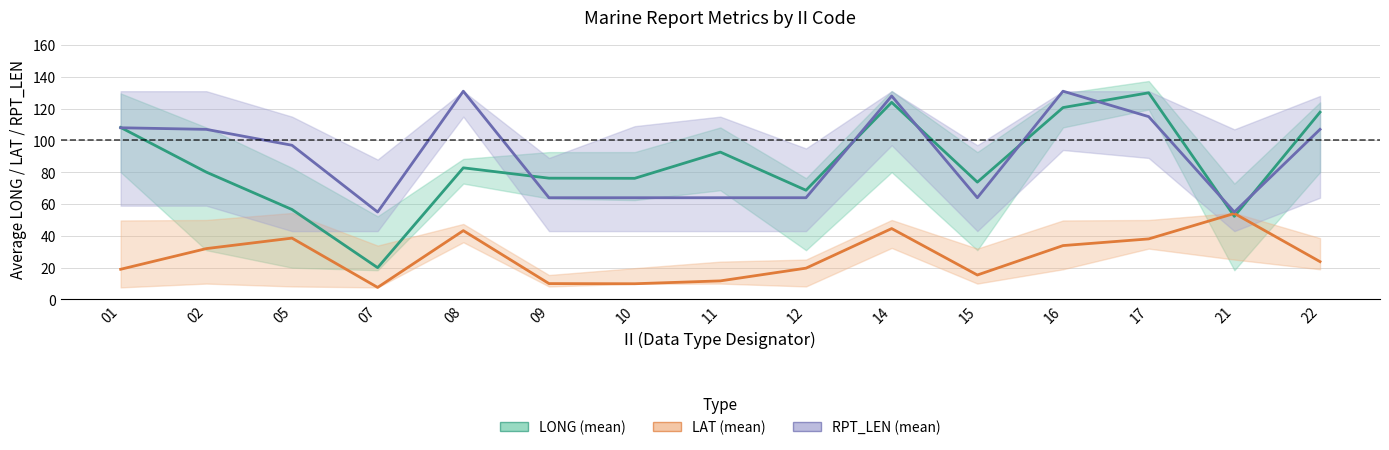

Reading left to right, transcribe all the data shown in this chart.

LONG (mean): 01=108.2	02=80.1	05=56.6	07=20.0	08=82.8	09=76.3	10=76.2	11=92.7	12=68.7	14=124.0	15=73.8	16=120.7	17=130.0	21=52.3	22=117.8
LAT (mean): 01=19.0	02=32.0	05=38.6	07=7.6	08=43.3	09=10.0	10=9.9	11=11.7	12=19.7	14=44.6	15=15.4	16=33.9	17=38.1	21=54.1	22=23.8
RPT_LEN (mean): 01=108.0	02=107.0	05=97.0	07=55.0	08=131.0	09=64.0	10=64.0	11=64.0	12=64.0	14=128.0	15=64.0	16=131.0	17=115.0	21=55.0	22=107.0